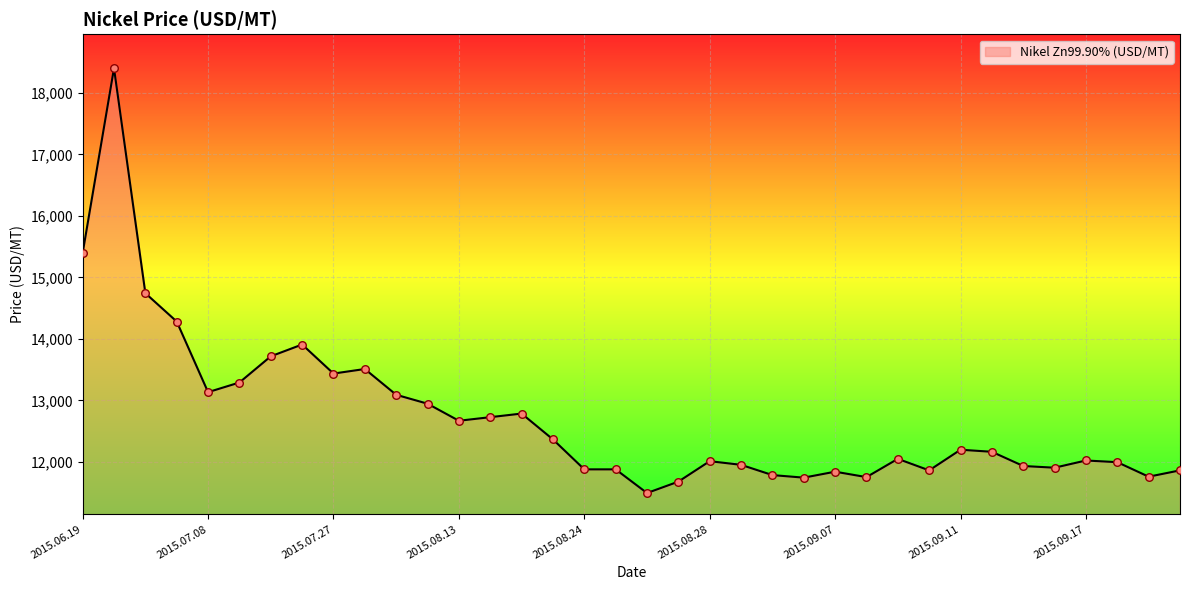

What is the maximum value shown in the chart?

18398.7